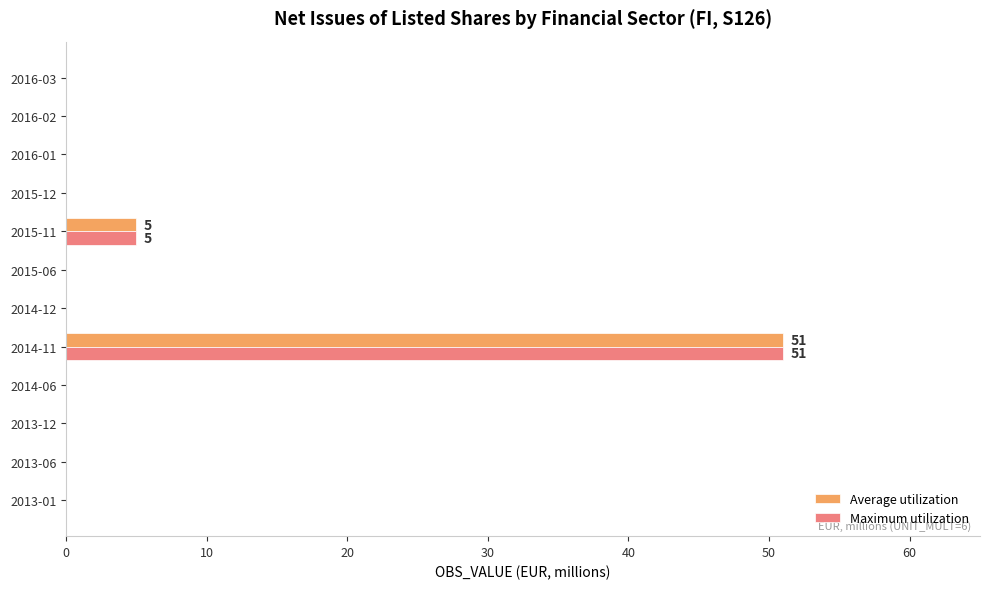

At which label is Maximum utilization closest to 25?

2015-11